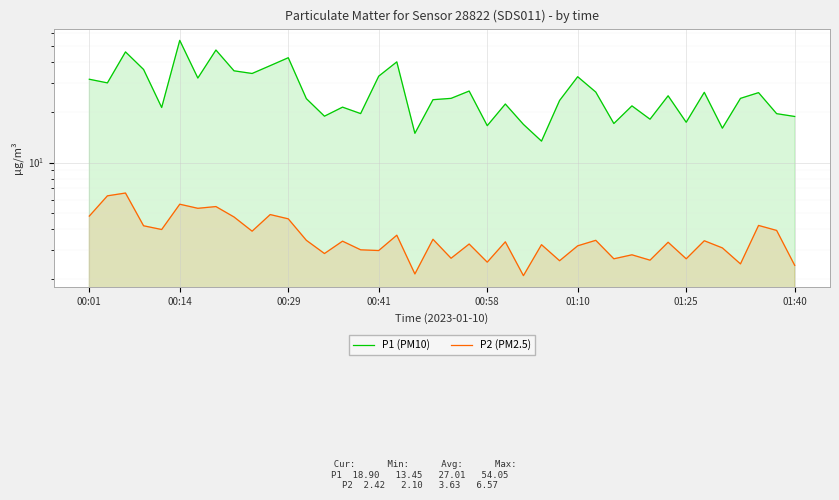

True or false: P1 (PM10) has more than 0 points higher than both neighbors.

True